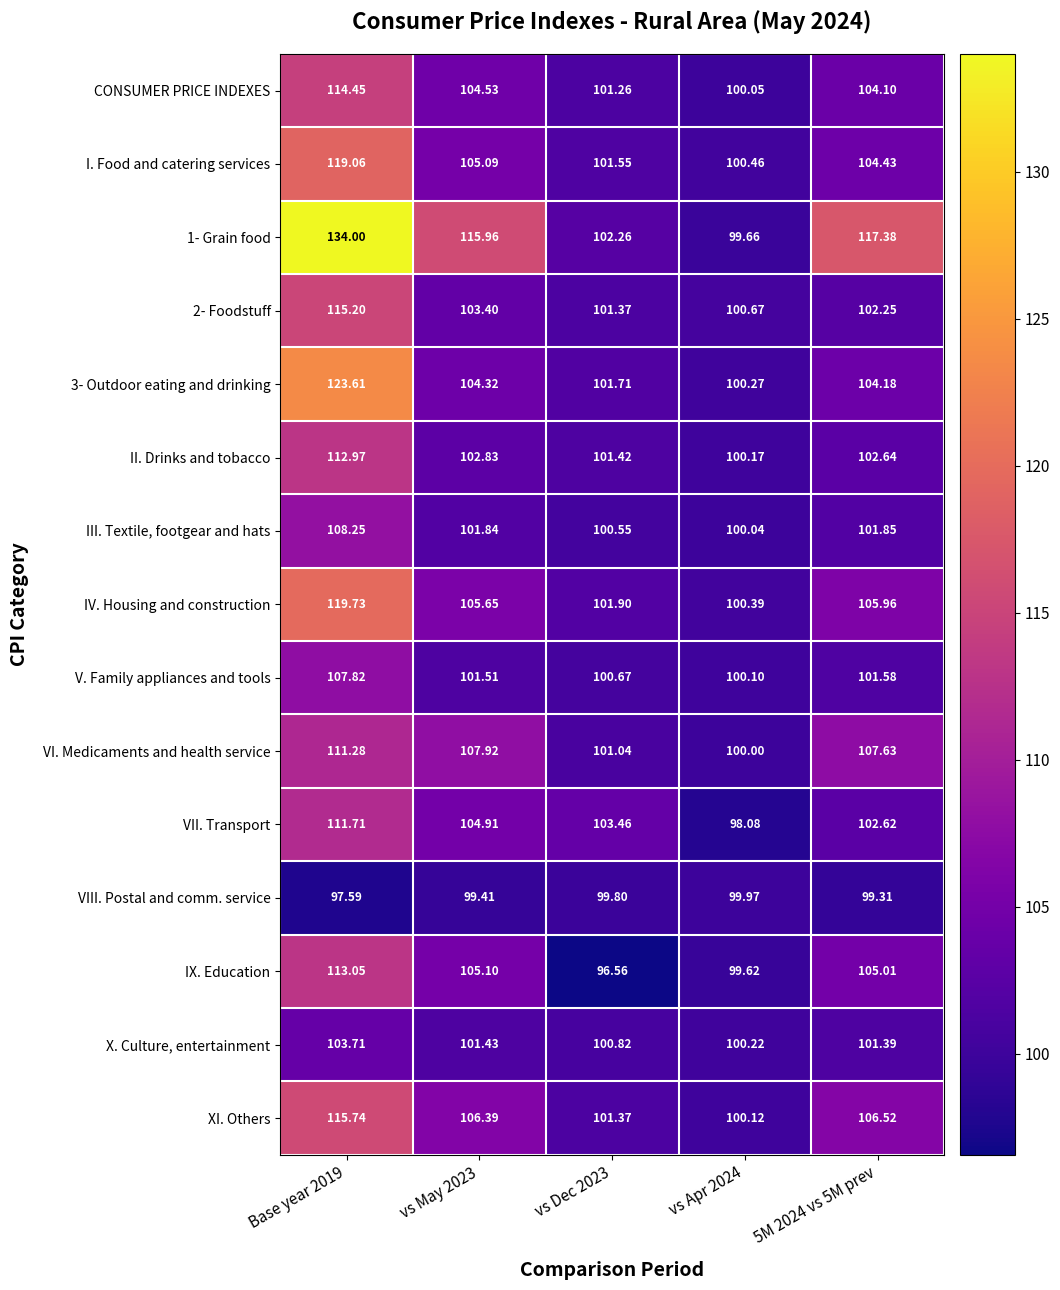

Is the value of XI. Others at Base year 2019 greater than the value of I. Food and catering services at 5M 2024 vs 5M prev?

Yes